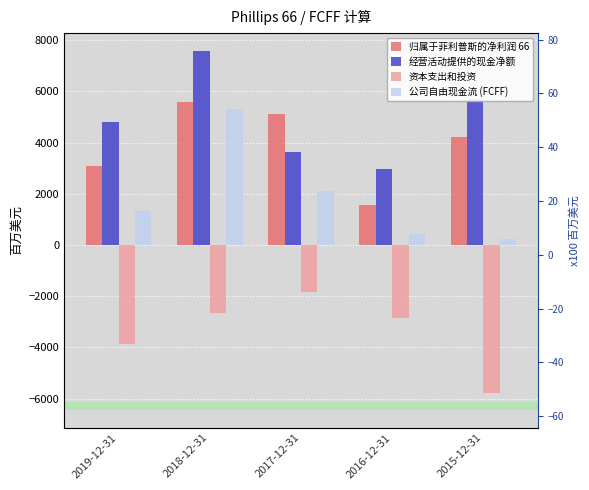

Is it true that 资本支出和投资 equals -2639 at 2018-12-31?

True